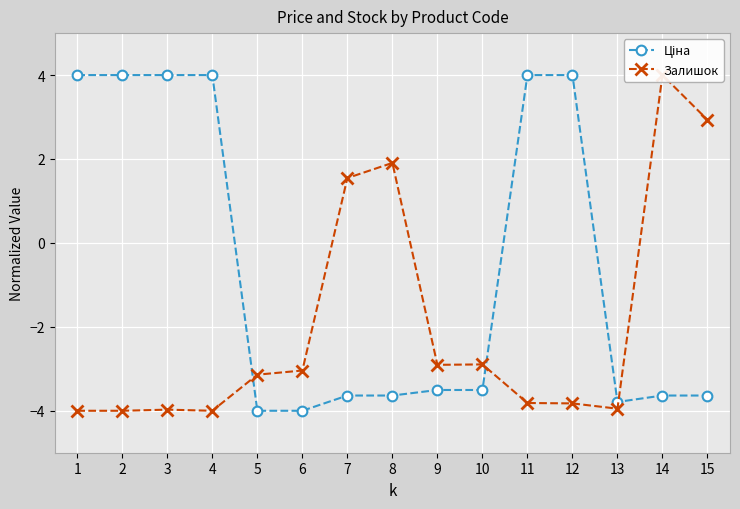

Where does the Залишок series first go above -3?

7